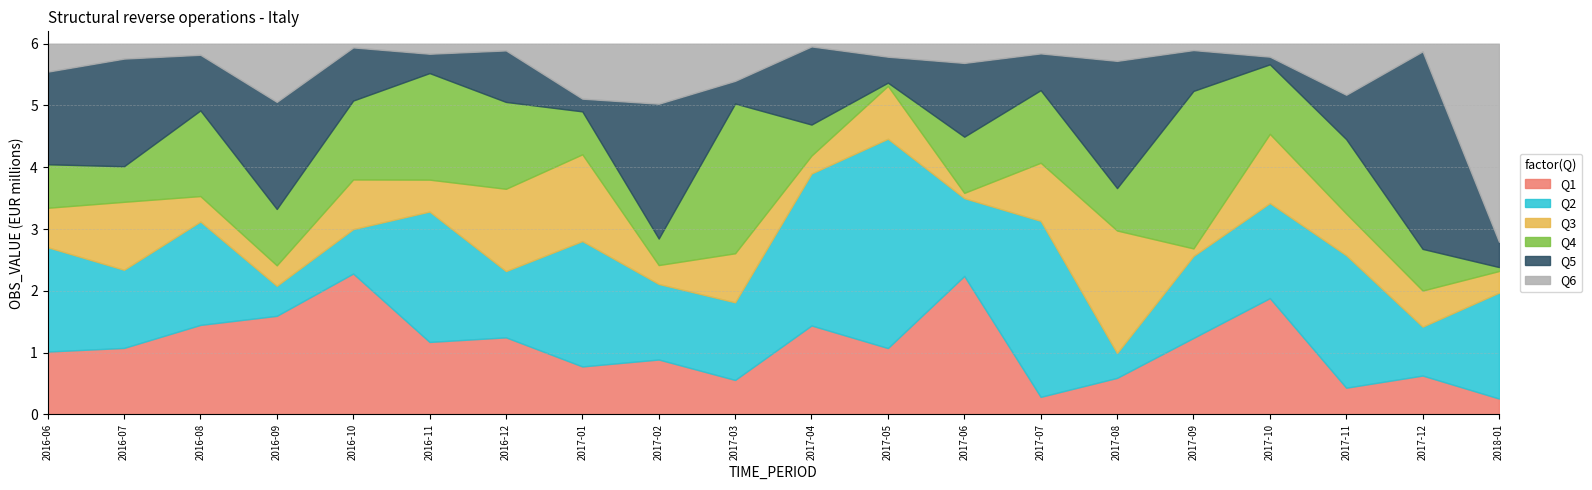

Is it true that Q1 equals 1.0 at 2016-06?

True